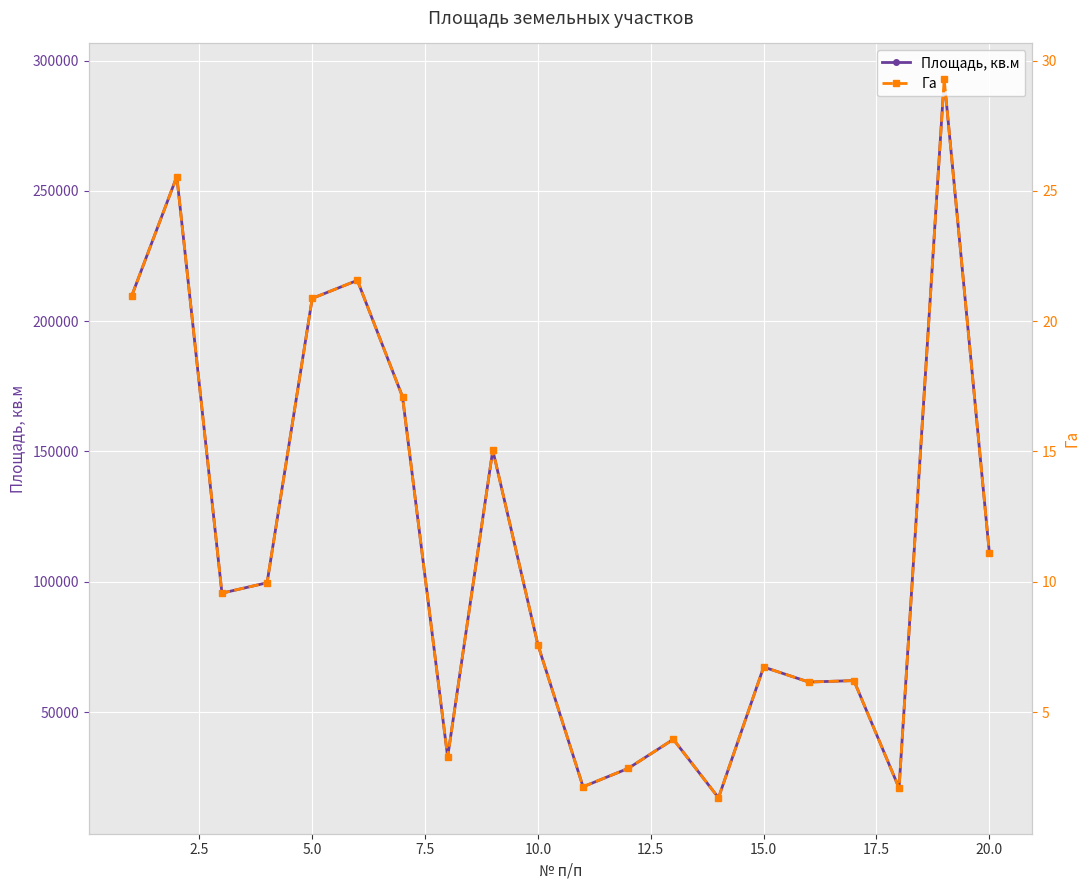

Is the value of Площадь, кв.м at 12.5 greater than the value of Га at 22.5?

Yes